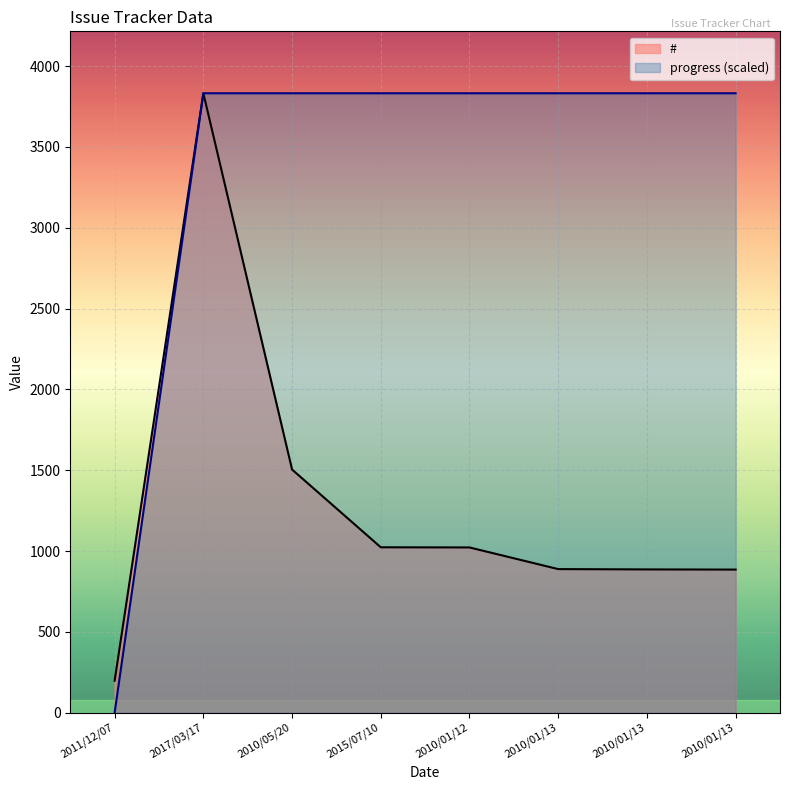

At which label does # reach its minimum?

2011/12/07